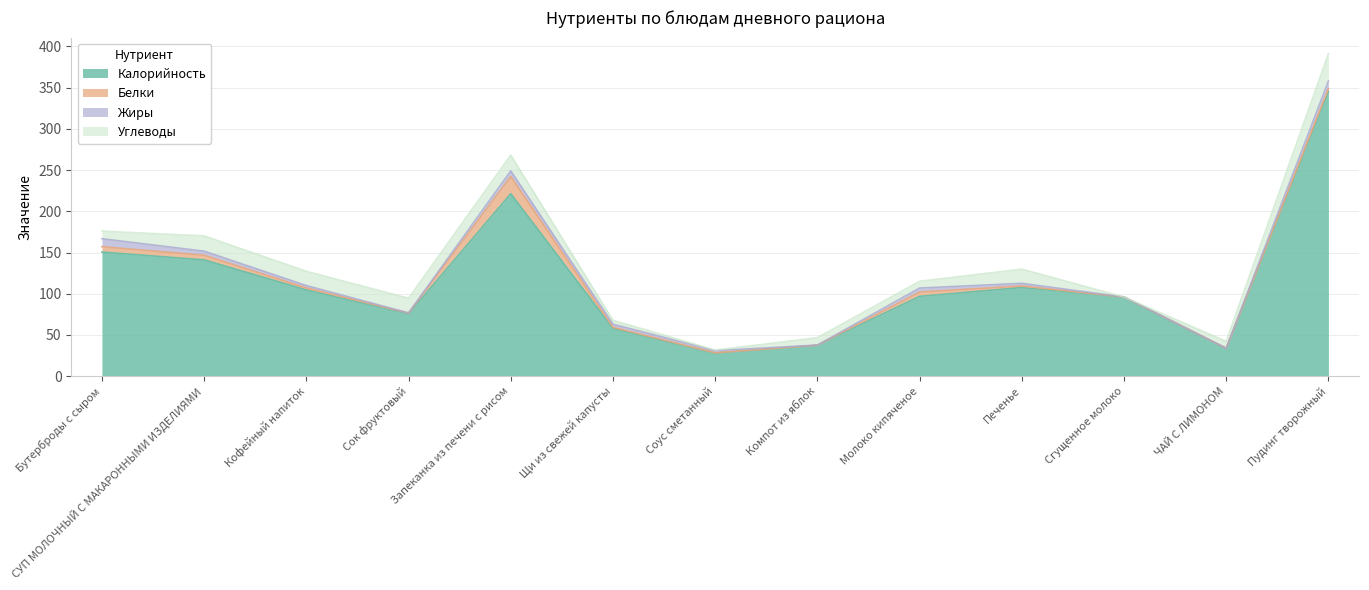

Count the number of categories in the chart.

13